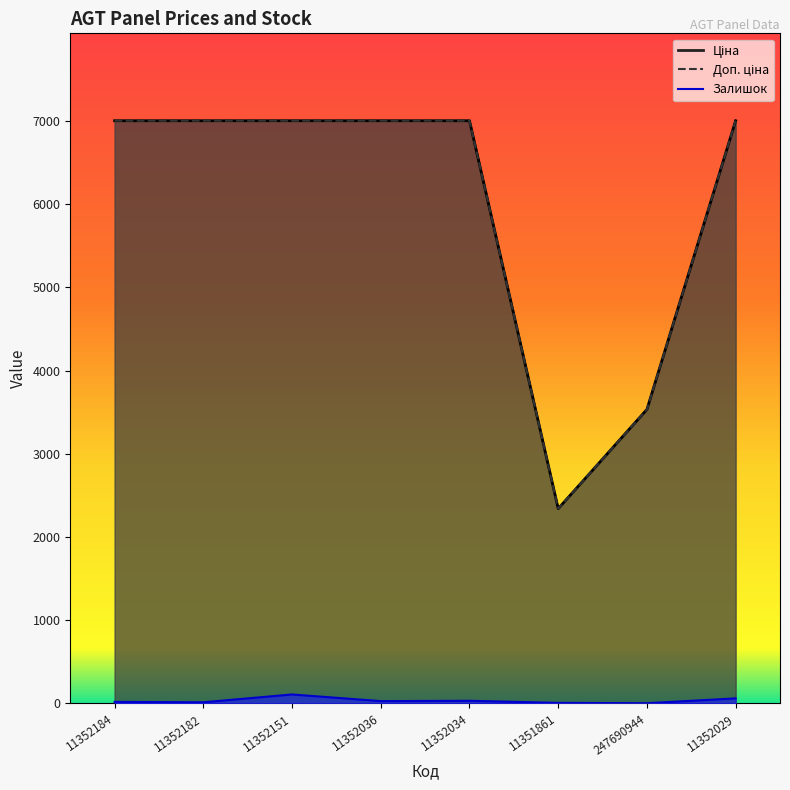

The Доп. ціна series shows 7002.7 at 11352029. True or false?

True